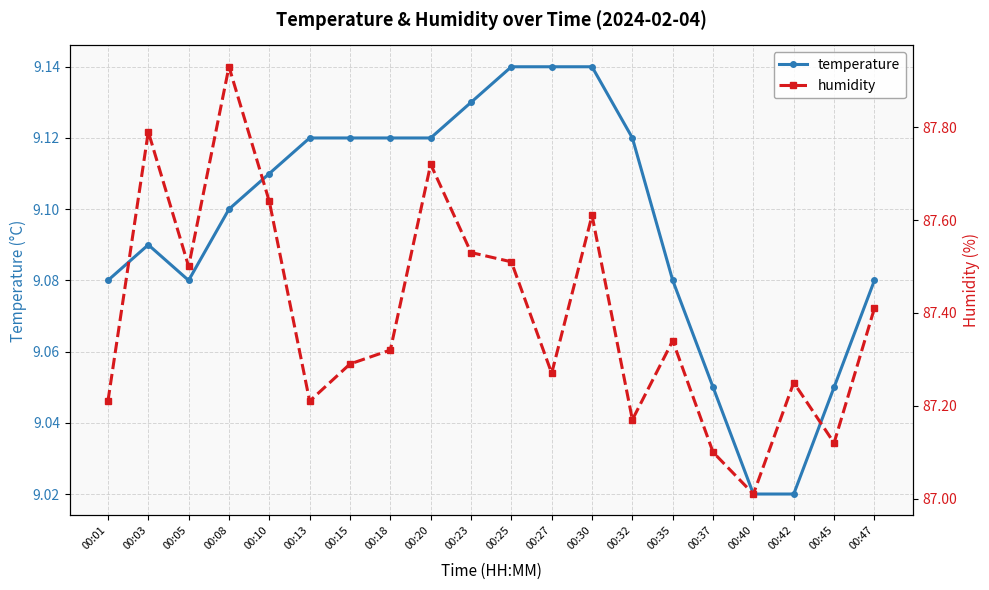

What is the spread (max minus min) of values at 00:03?

78.7